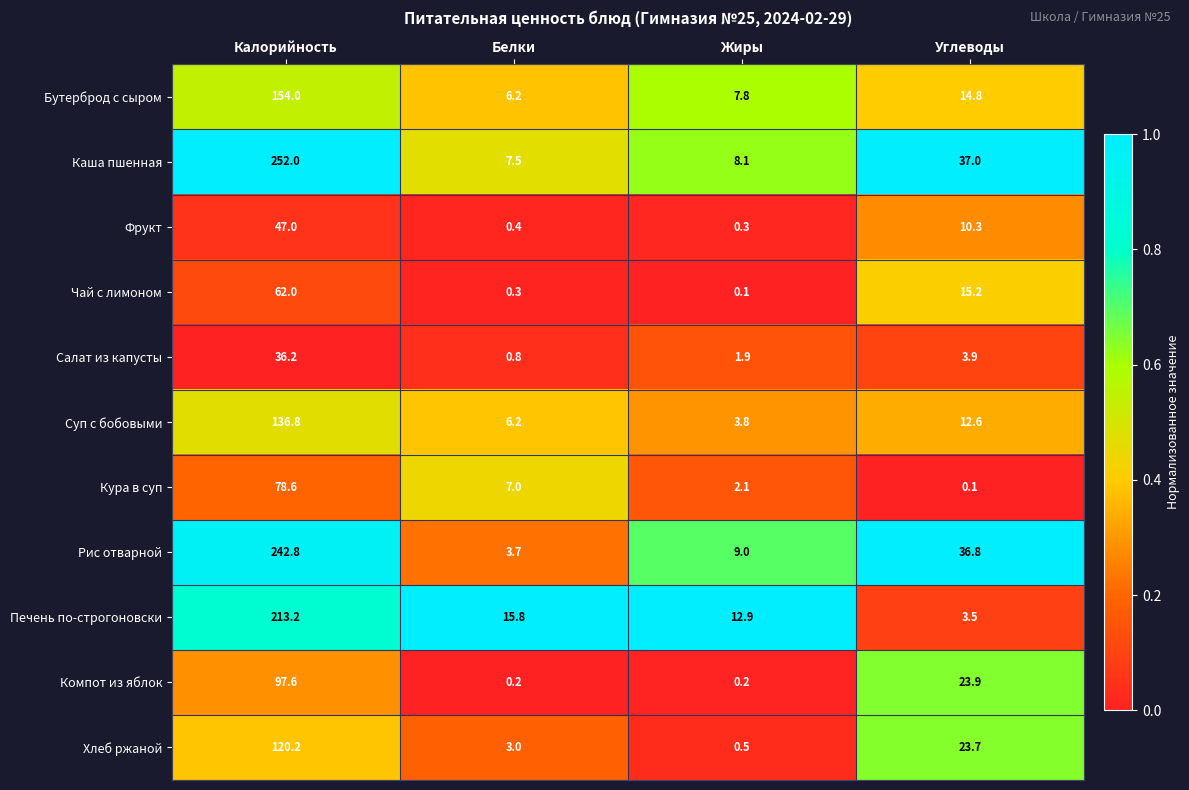

What is the sum of the Каша пшенная values at Белки and Калорийность?

259.5